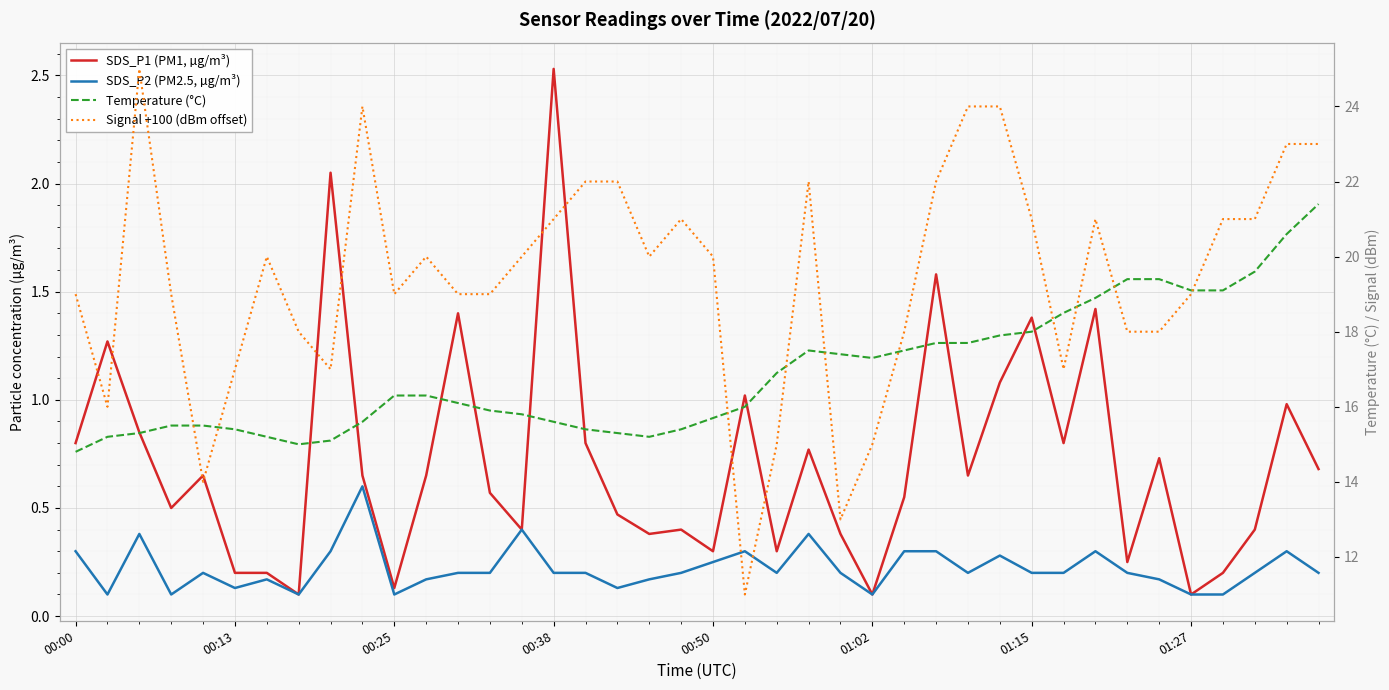

At how many categories does at least one series exceed 6?

40